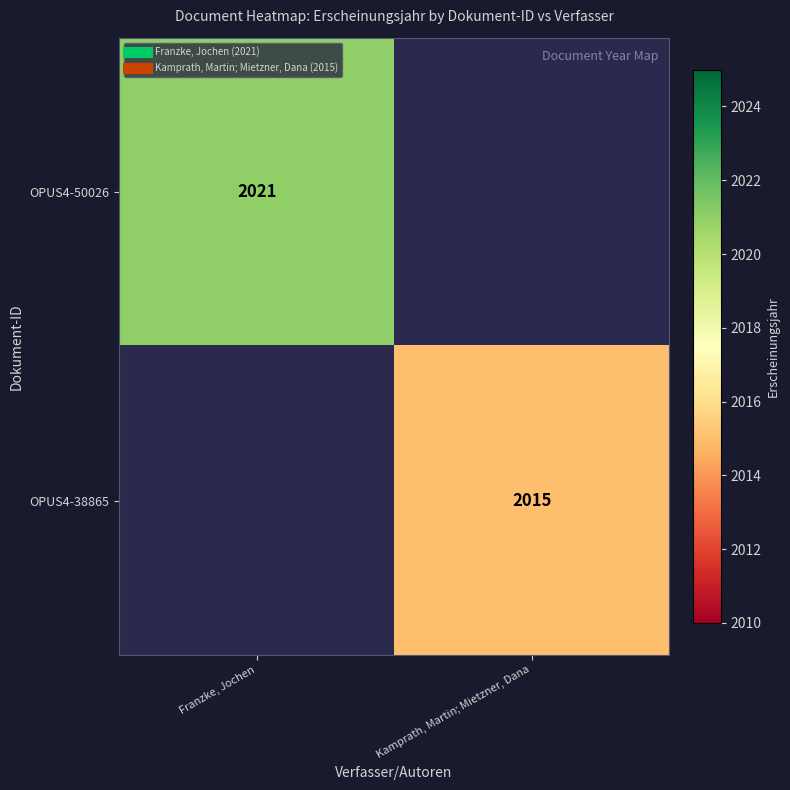

At how many categories does at least one series exceed 2019?

1